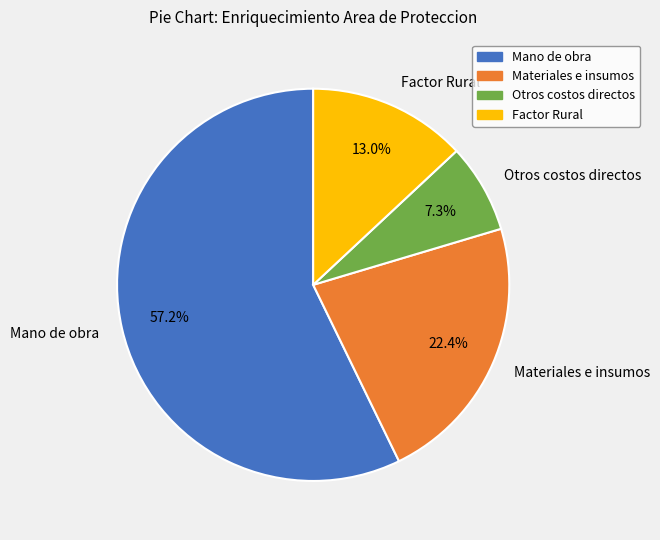

What percentage do Factor Rural and Materiales e insumos together represent?

35.4%